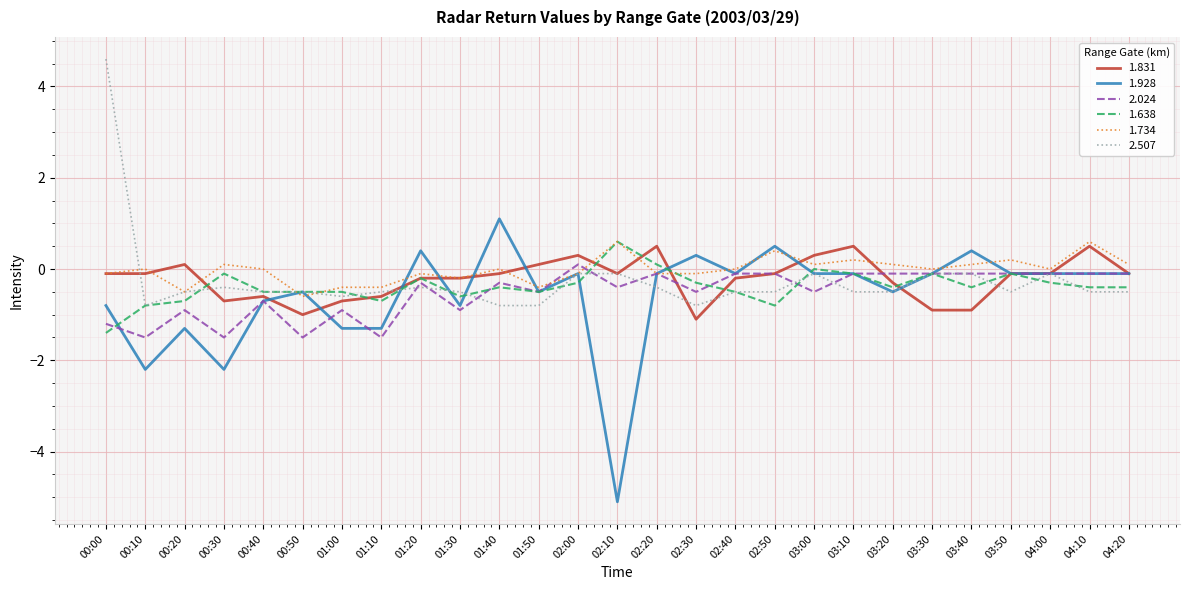

Between 00:30 and 02:00, which series saw the biggest shift?

1.928